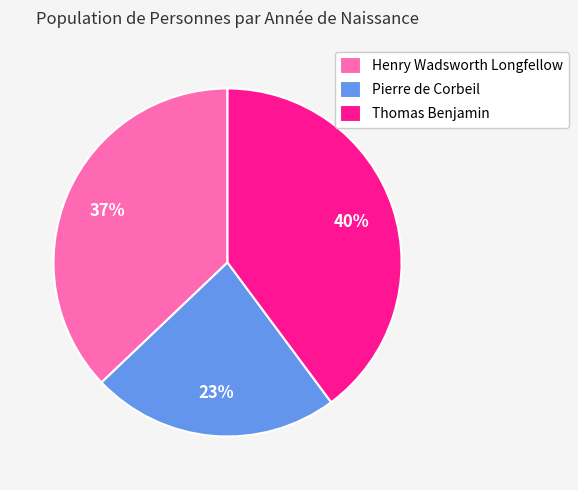

To the nearest percent, what is the difference between the Thomas Benjamin and Henry Wadsworth Longfellow slice percentages?

3%